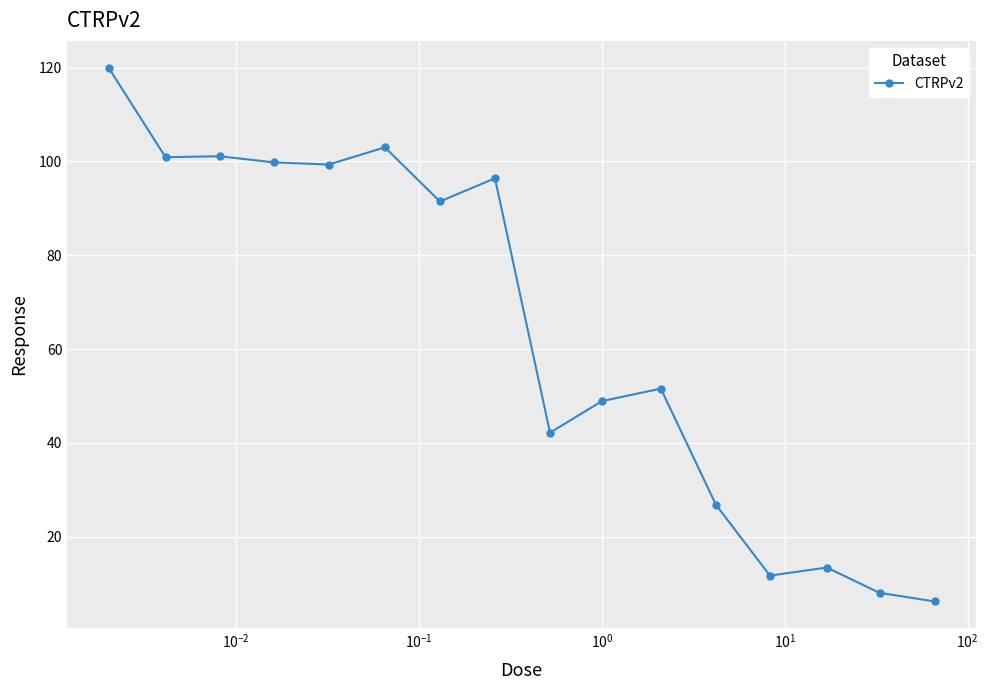

What is the difference between the second highest and minimum values?

96.8